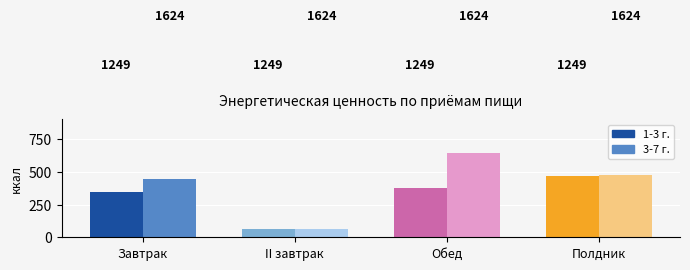

Which category has the lowest value in the 3-7 г. series?

II завтрак